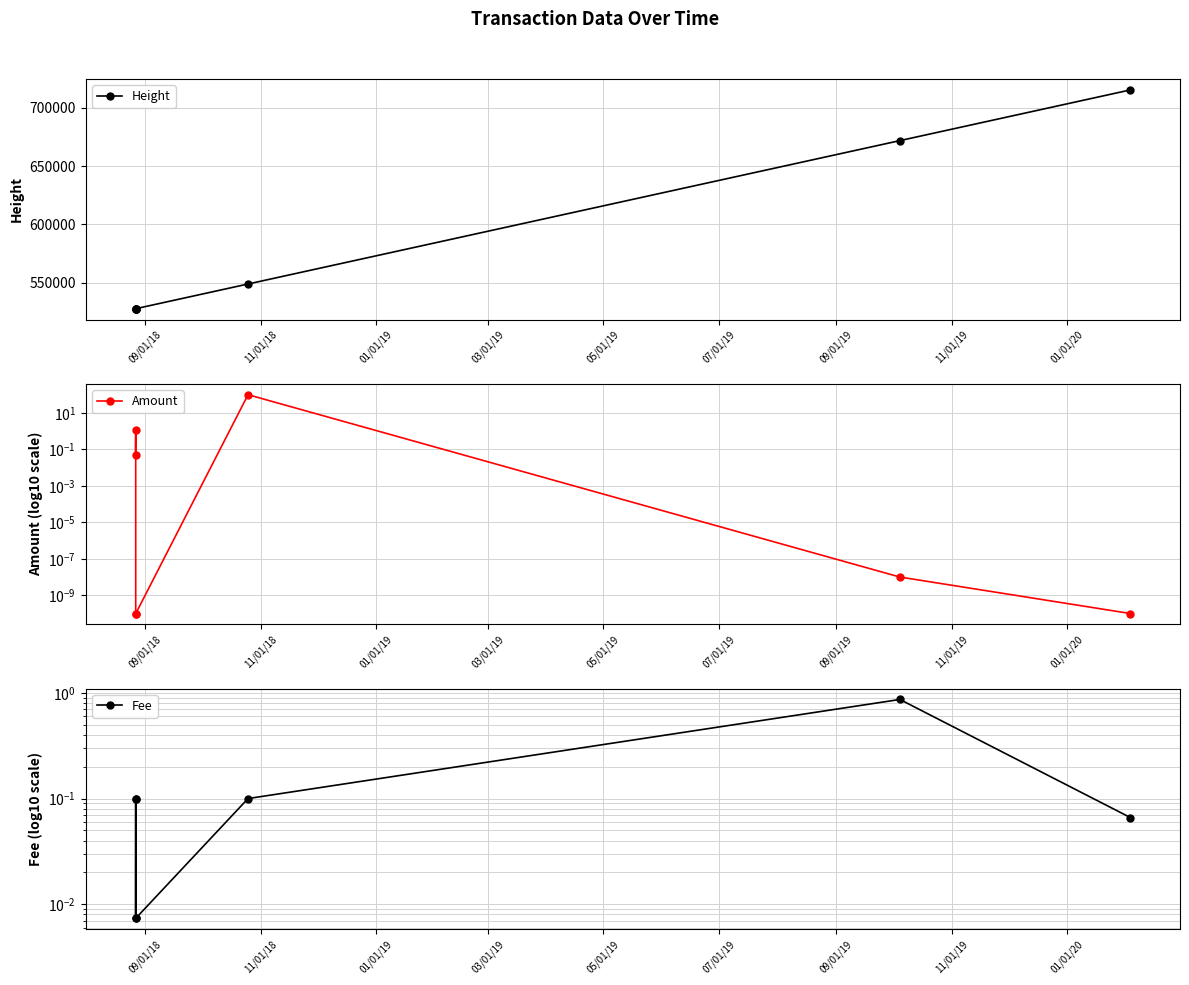

What is the value of the Height point at the 2nd from the left?

527524